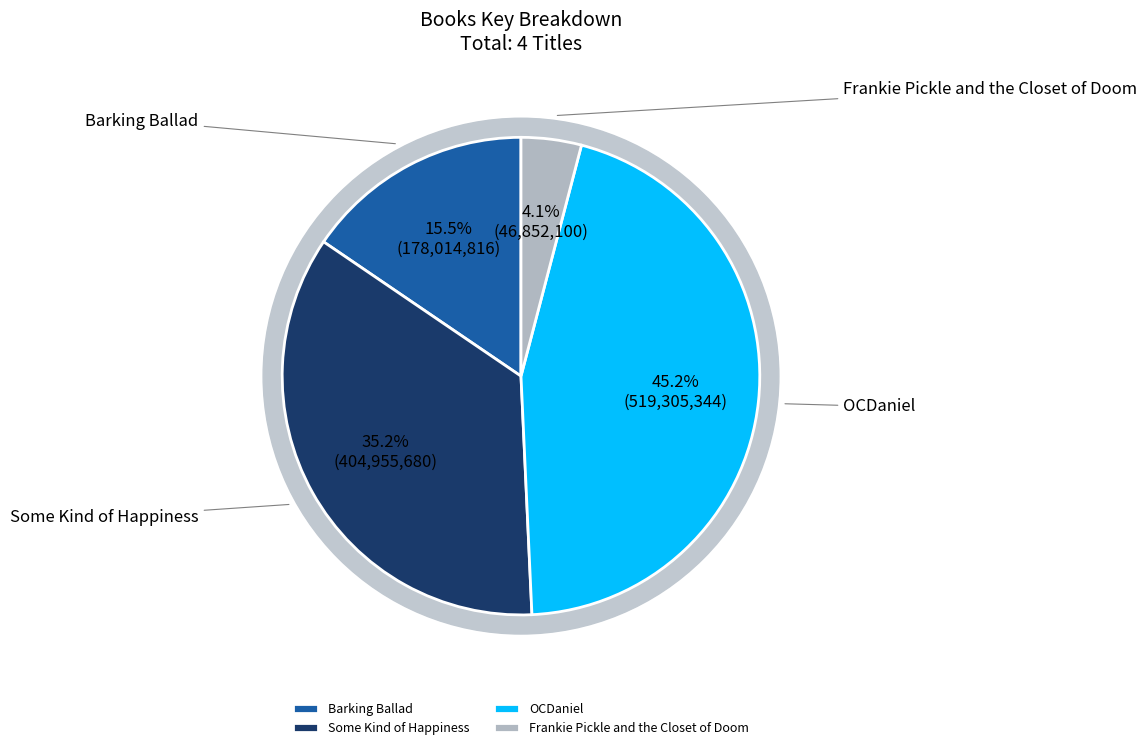

Count the number of slices in the pie.

4